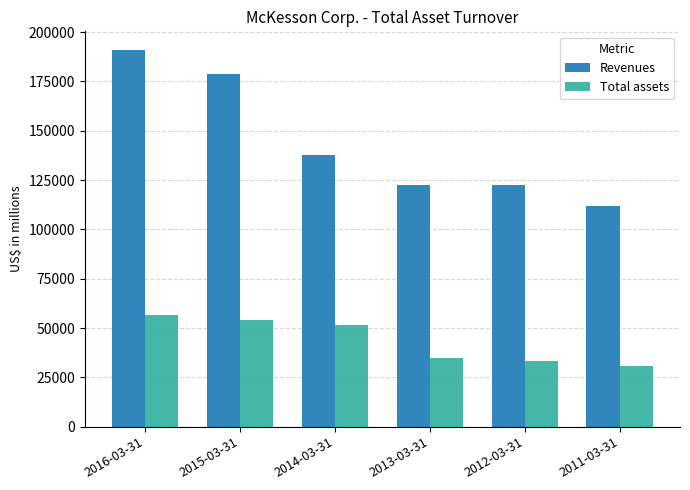

What are all the series names shown in the legend?

Revenues, Total assets